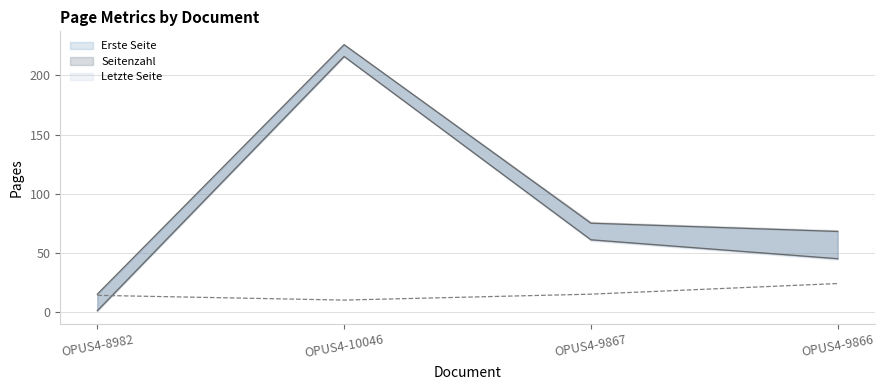

True or false: Erste Seite and Seitenzahl cross at least once.

True